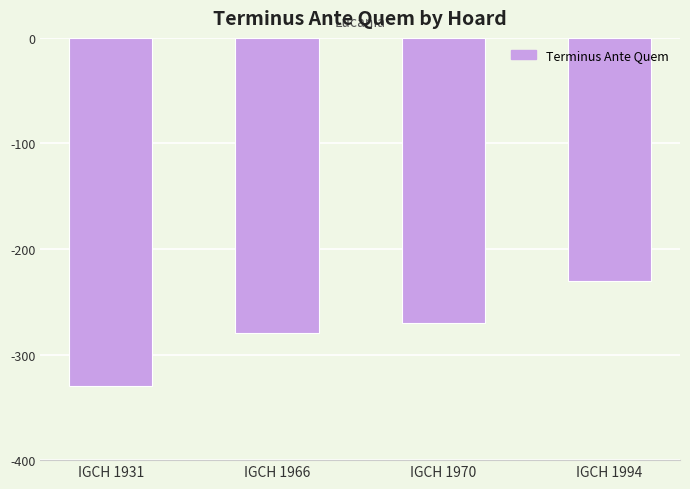

What is the minimum value shown in the chart?

-330